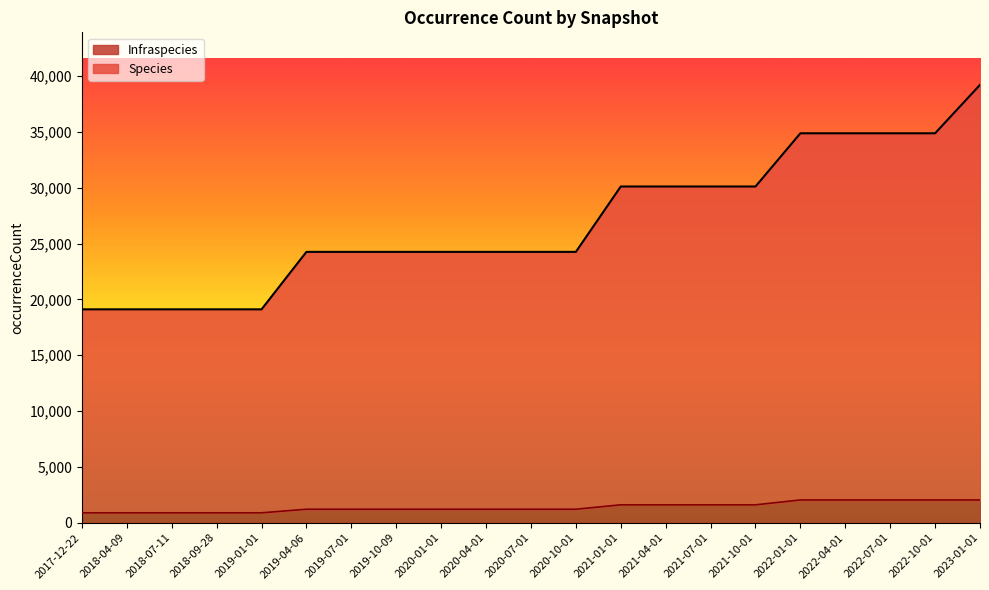

List the labels in order of Species value, smallest first.

2017-12-22, 2018-04-09, 2018-07-11, 2018-09-28, 2019-01-01, 2019-04-06, 2019-07-01, 2019-10-09, 2020-01-01, 2020-04-01, 2020-07-01, 2020-10-01, 2021-01-01, 2021-04-01, 2021-07-01, 2021-10-01, 2022-01-01, 2022-04-01, 2022-07-01, 2022-10-01, 2023-01-01